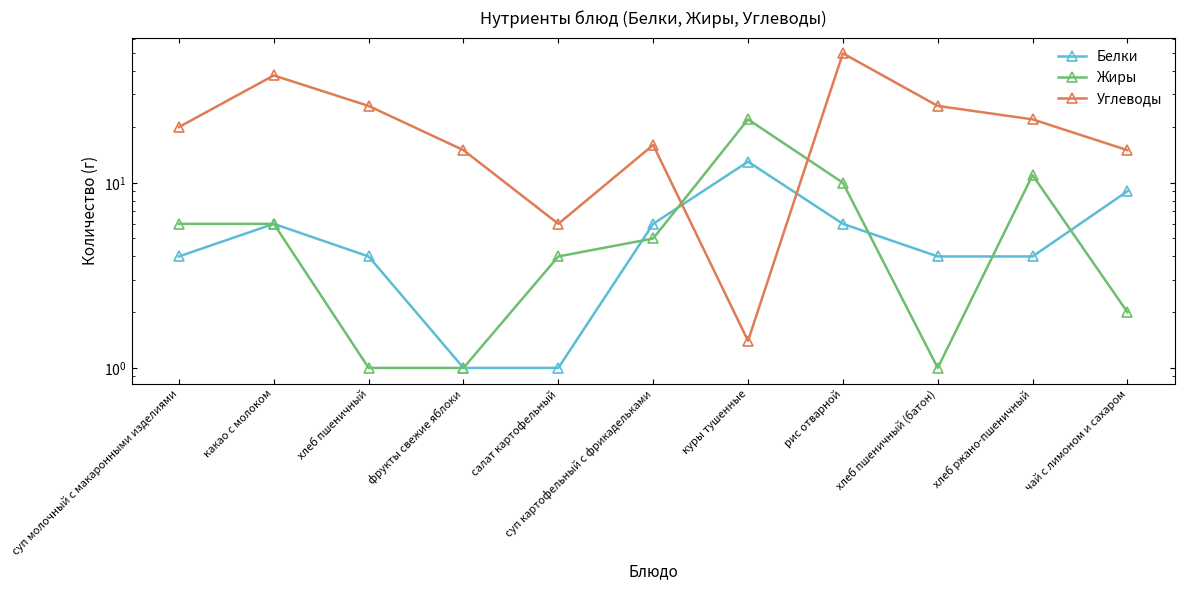

Where does the Жиры series first go above 5?

суп молочный с макаронными изделиями